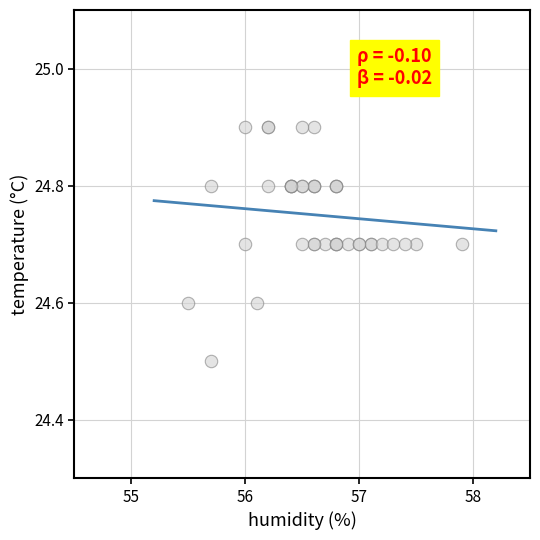

What Y value in the scatter plot is closest to 24?

24.5